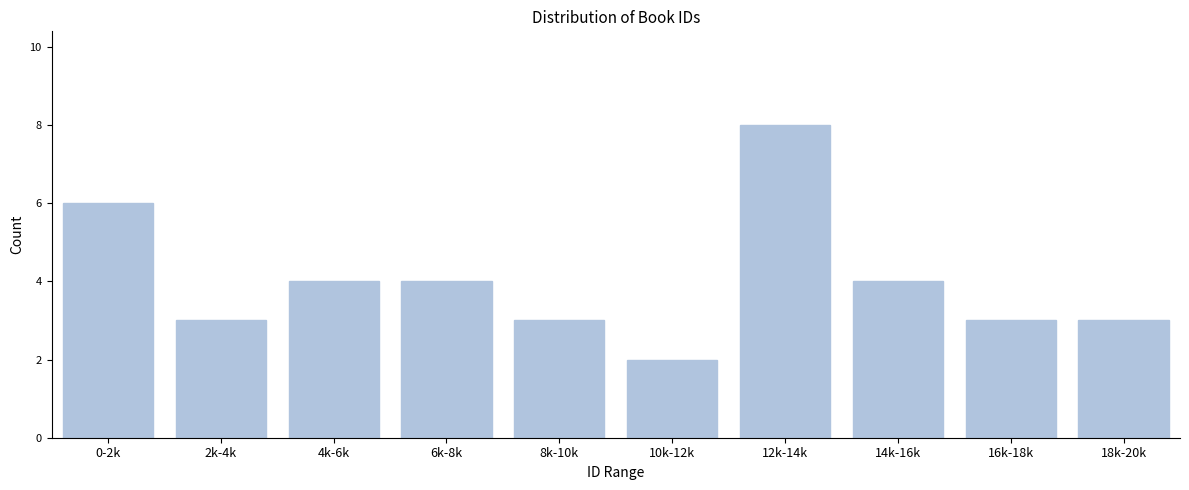

Reading right to left, list all the values displayed in this chart.

18k-20k=3	16k-18k=3	14k-16k=4	12k-14k=8	10k-12k=2	8k-10k=3	6k-8k=4	4k-6k=4	2k-4k=3	0-2k=6